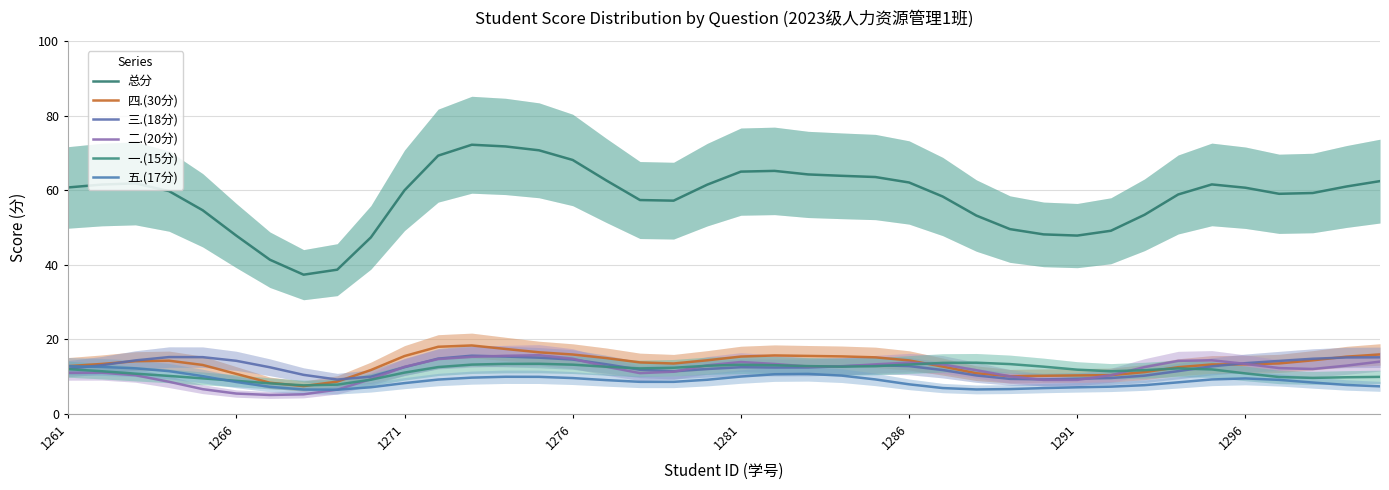

How many values in the 四.(30分) series are below 13?

14